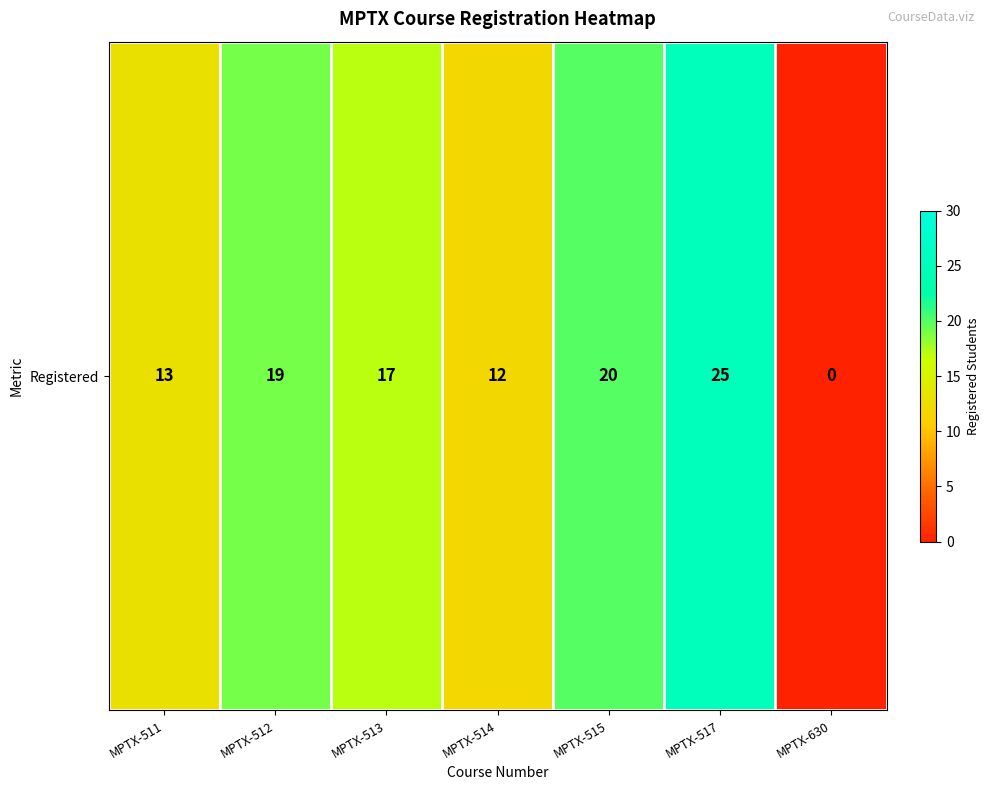

List the labels in order of value, smallest first.

MPTX-630, MPTX-514, MPTX-511, MPTX-513, MPTX-512, MPTX-515, MPTX-517